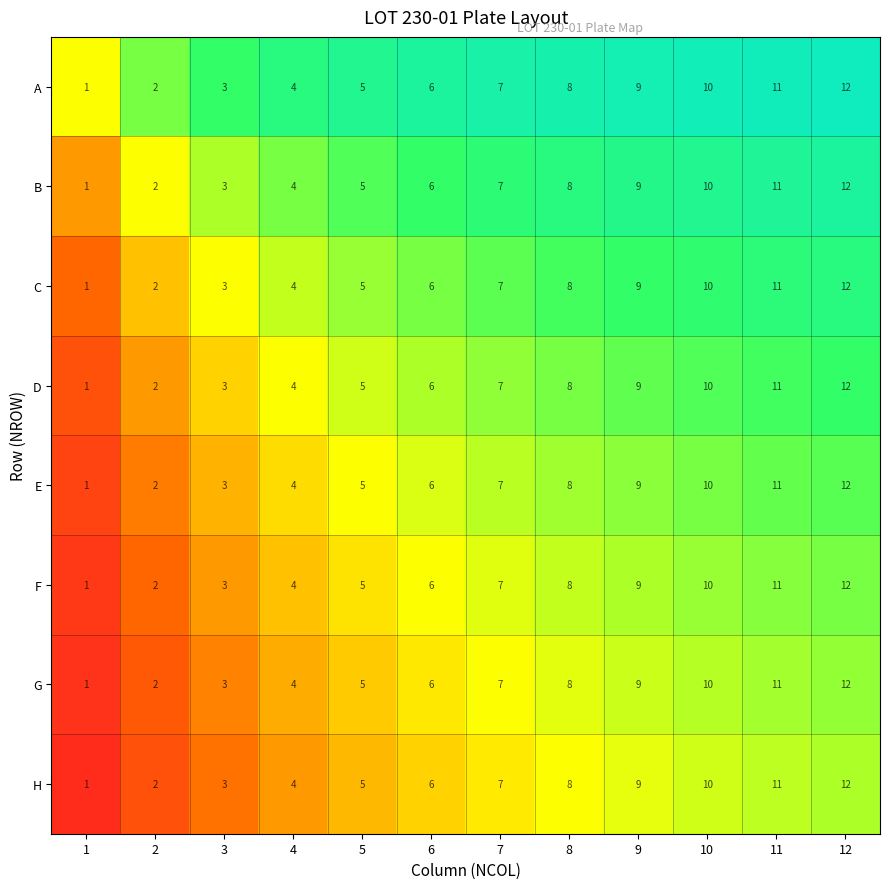

The G series shows 4 at 4. True or false?

True